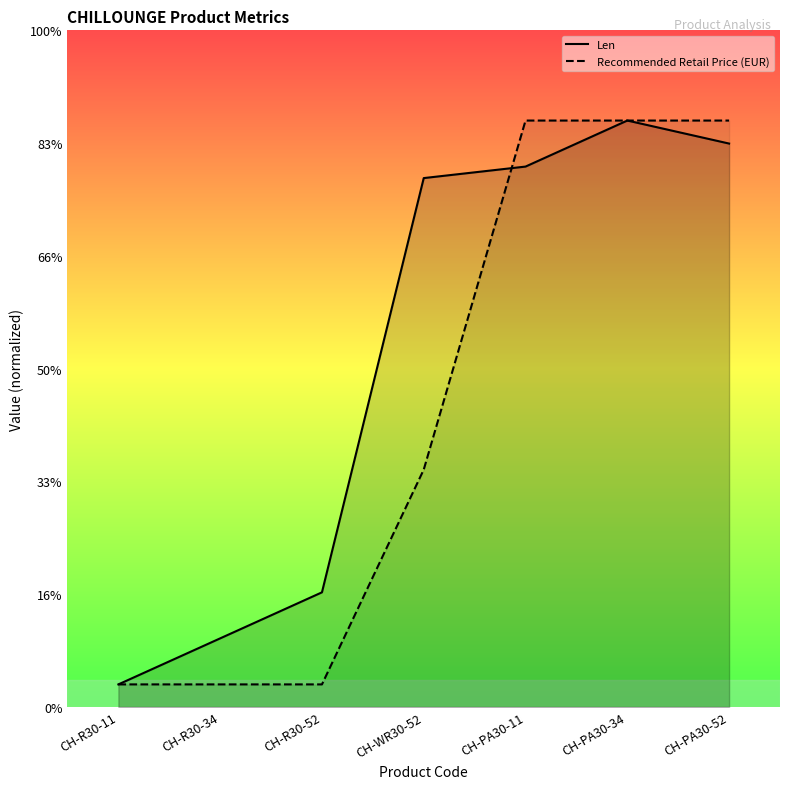

Reading right to left, extract all data points from this chart.

Len: 249.8	260.0	239.6	234.5	50.8	30.4	10.0
Recommended Retail Price (EUR): 260.0	260.0	260.0	105.2	10.0	10.0	10.0